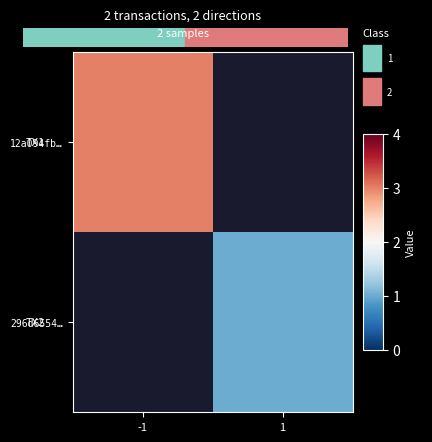

How many series are shown in this chart?

2